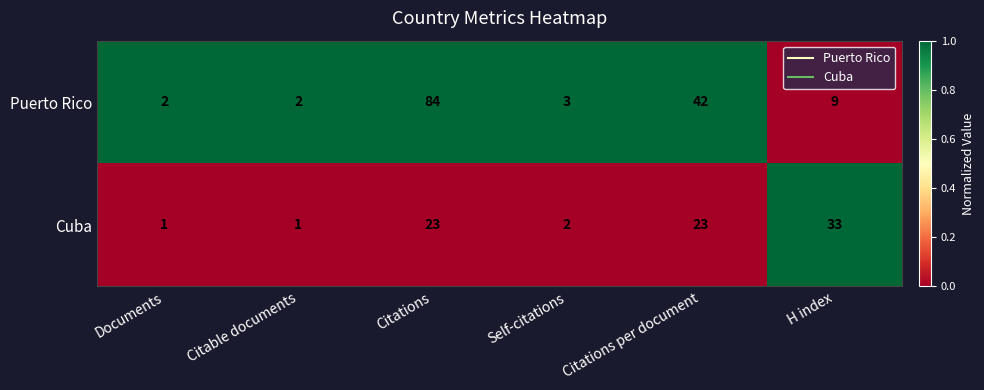

Which series has the largest total across all categories?

Puerto Rico